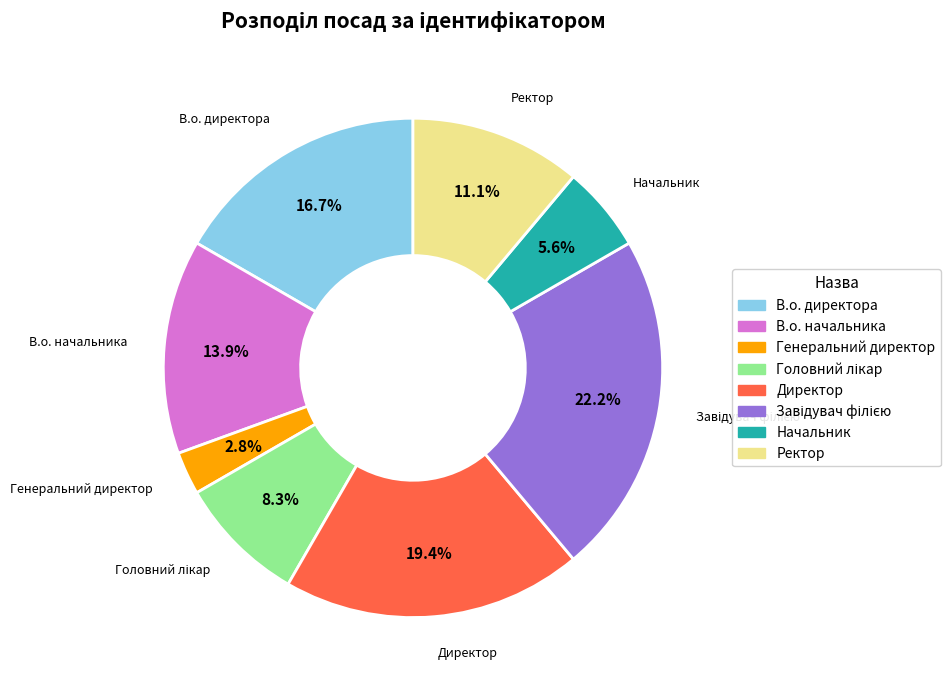

To the nearest percent, what percentage of the pie is В.о. директора?

17%